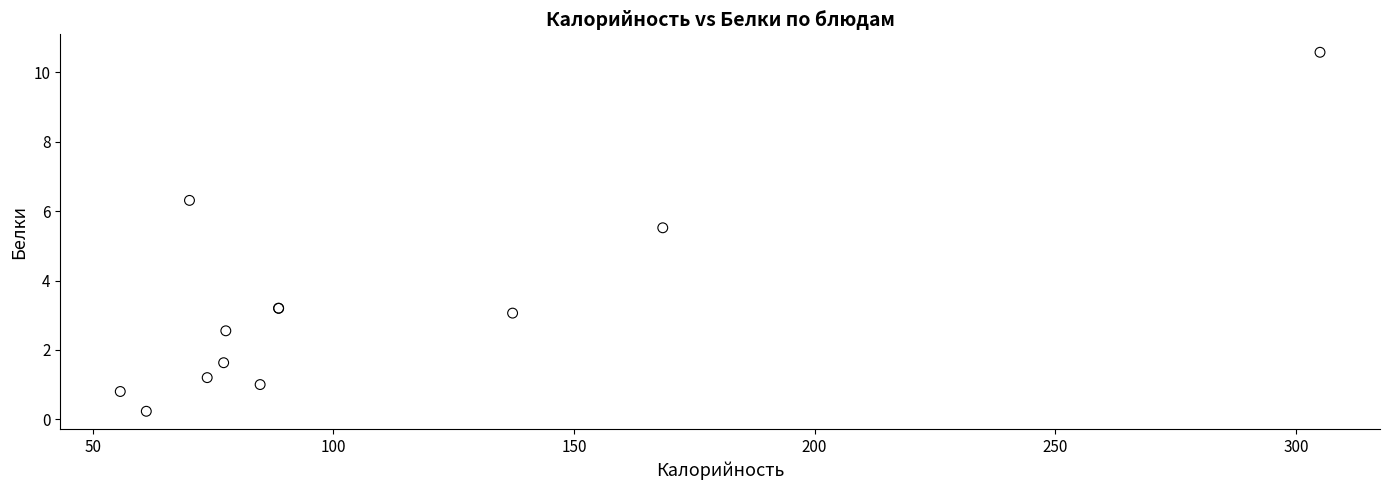

What Y value in the scatter plot is closest to 5?

5.5